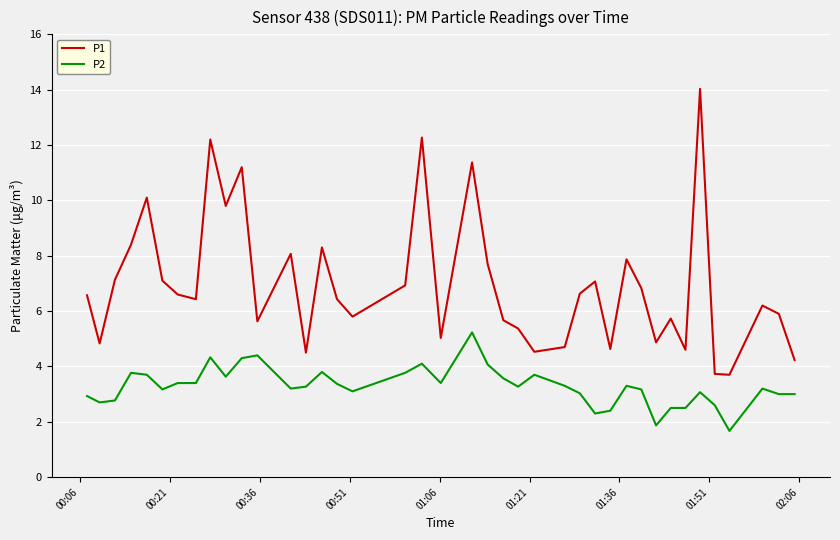

Which series has the largest range (max minus min)?

P1